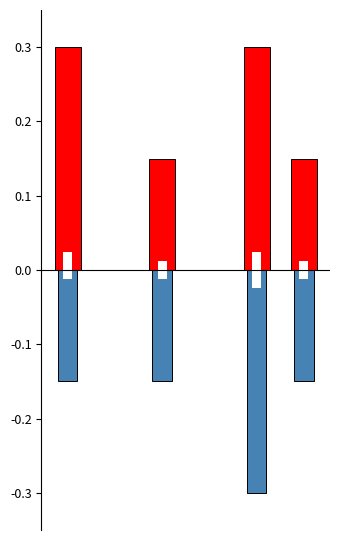

How many bars are there in each group?

2